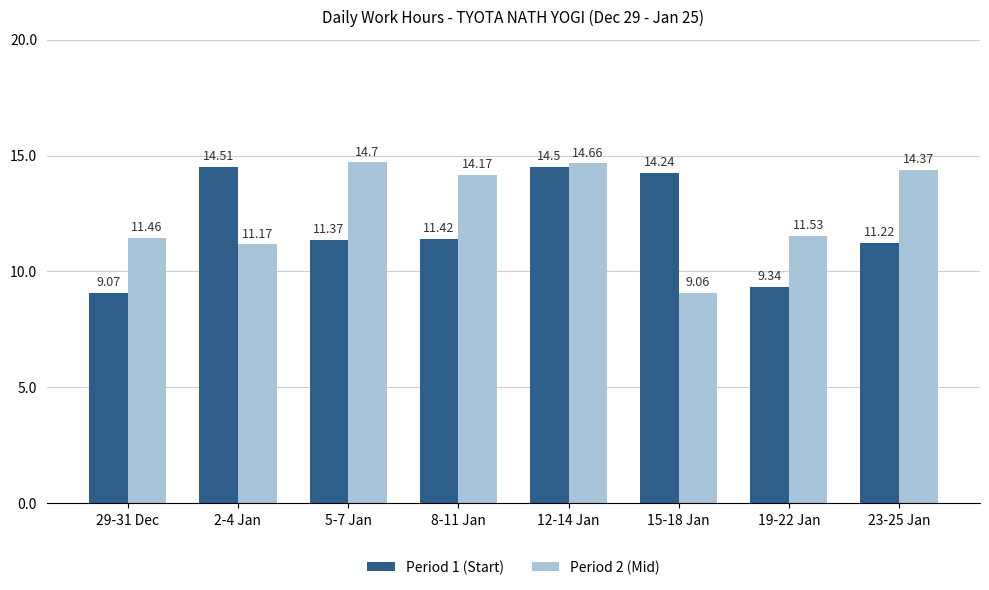

Is it true that Period 2 (Mid) equals 11.5 at 29-31 Dec?

True